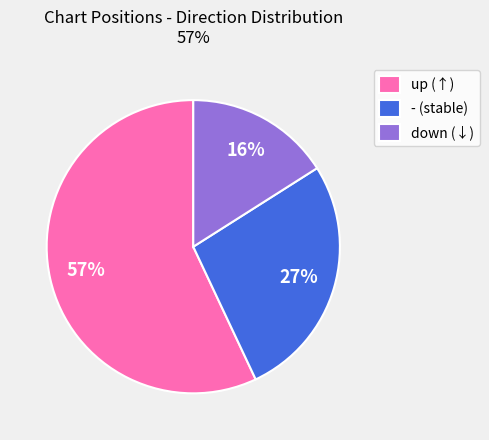

To the nearest percent, what percentage of the pie is down?

16%